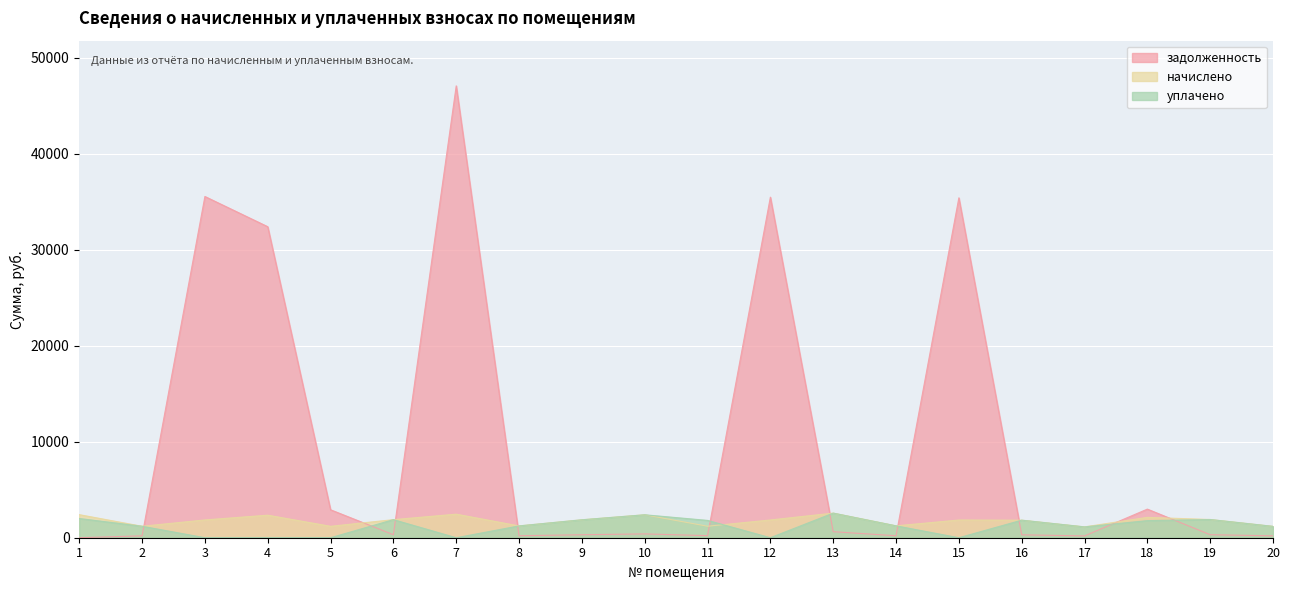

What is the minimum value for начислено?

1129.0